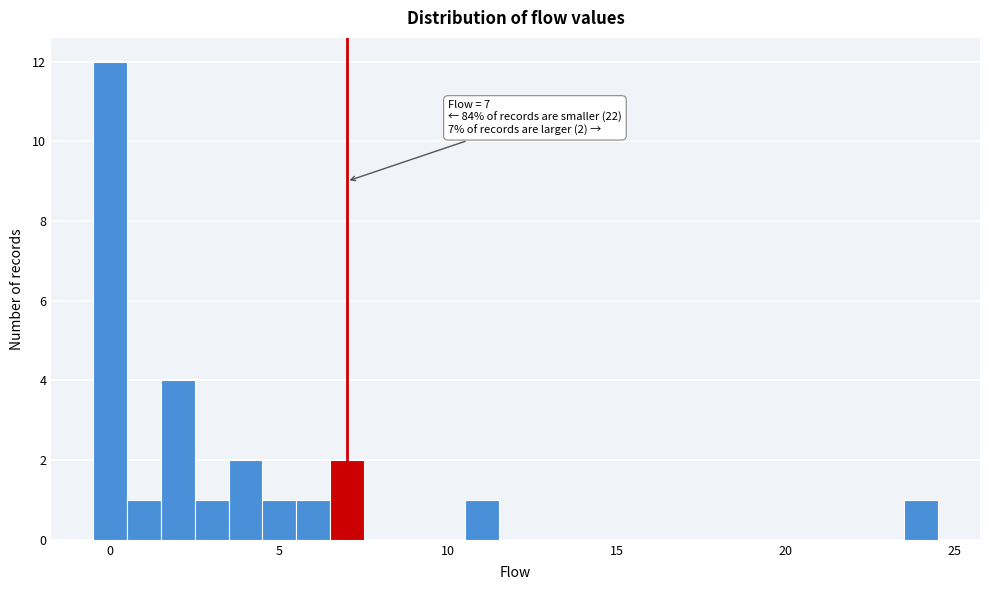

Around what value on the x-axis is the tallest bar? Give the approximate position of its centre, as read against the axis.

0.0